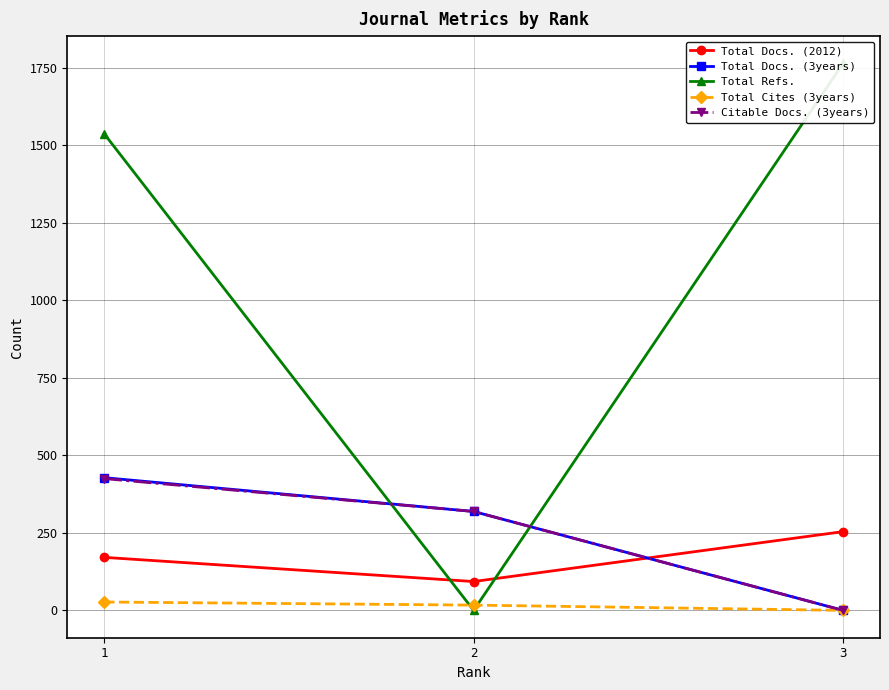

The Total Docs. (2012) series shows 65 at 2. True or false?

False